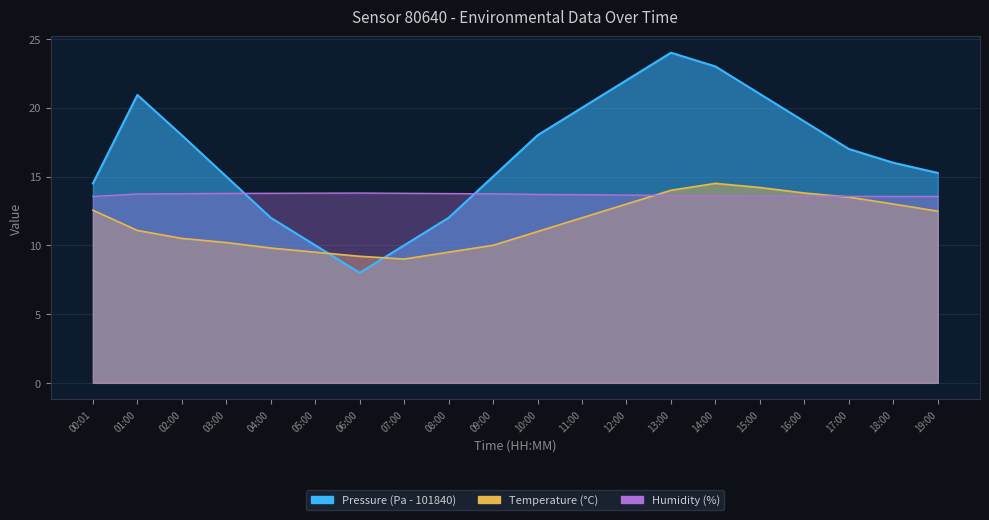

True or false: Humidity and Temperature cross at least once.

True